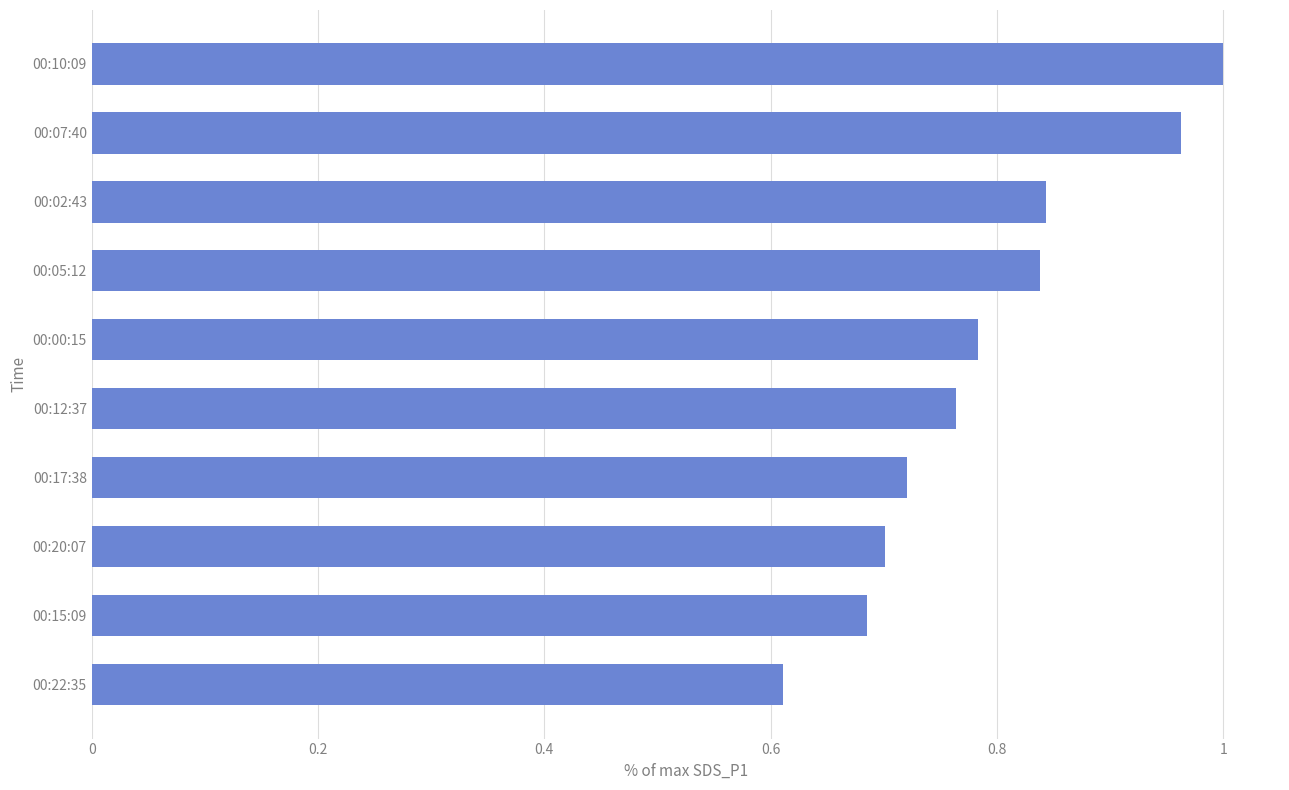

What is the difference between the maximum and minimum values?

0.4